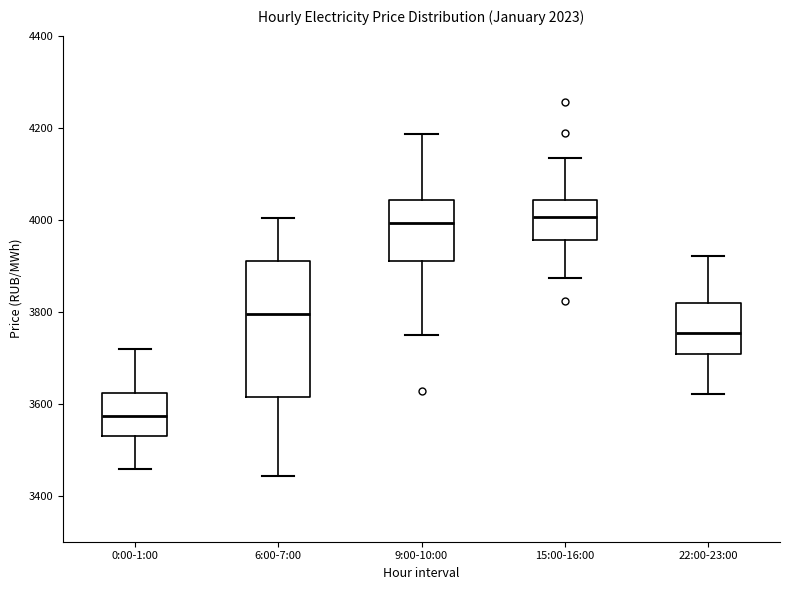

Reading left to right, read every box against the y-axis: the position of its median line, the range the box covers, and the ends of its whiskers. The values are not printed on the chart, so give them approximately, as read against the axis.

0:00-1:00: median 3580, box 3520 to 3620, whiskers 3460 to 3720
6:00-7:00: median 3800, box 3620 to 3900, whiskers 3440 to 4000
9:00-10:00: median 4000, box 3920 to 4040, whiskers 3740 to 4180
15:00-16:00: median 4000, box 3960 to 4040, whiskers 3880 to 4140
22:00-23:00: median 3760, box 3700 to 3820, whiskers 3620 to 3920